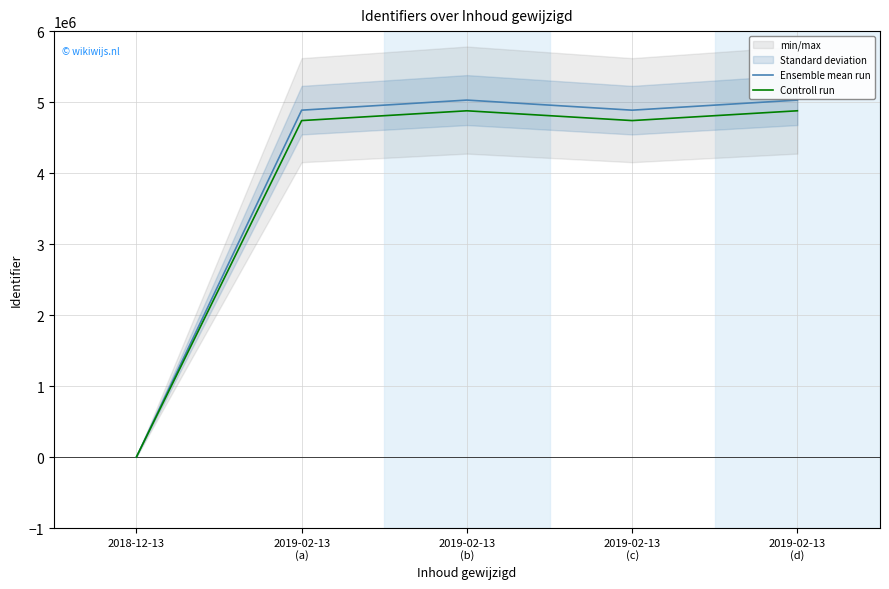

Reading right to left, list all the values displayed in this chart.

Ensemble mean run: 5028612.0	4886284.0	5028449.0	4886278.0	0.0
Controll run: 4877753.6	4739695.5	4877595.5	4739689.7	0.0